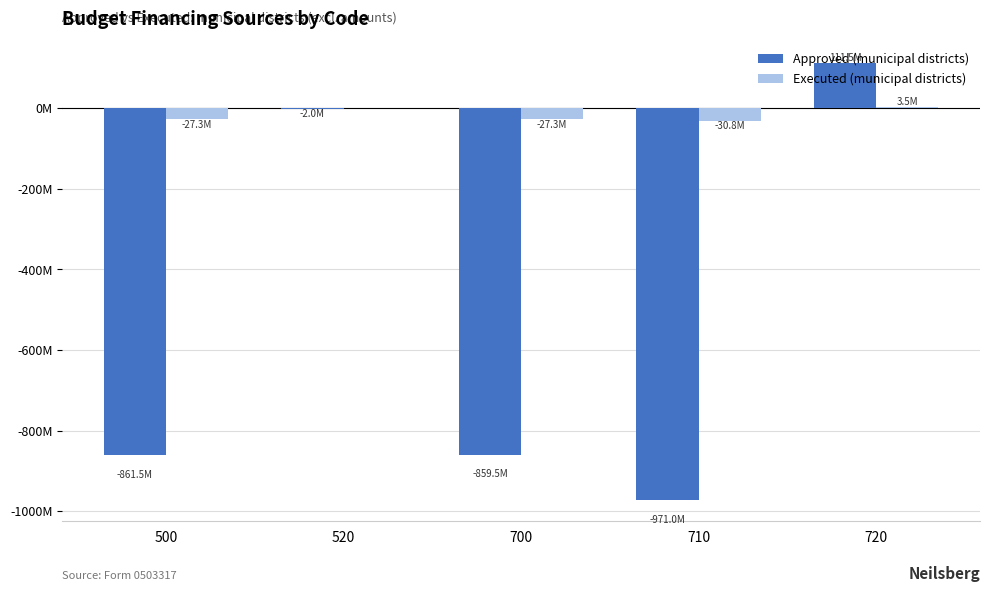

What are all the series names shown in the legend?

Approved (municipal districts), Executed (municipal districts)